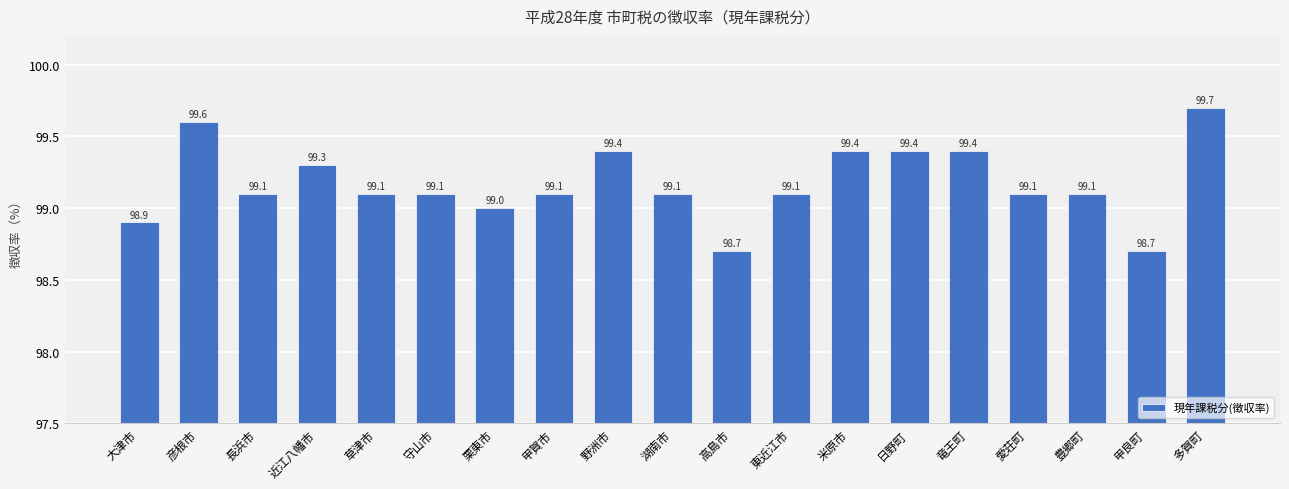

Approximately how many times larger is the value at 甲良町 compared to 米原市?

1.0